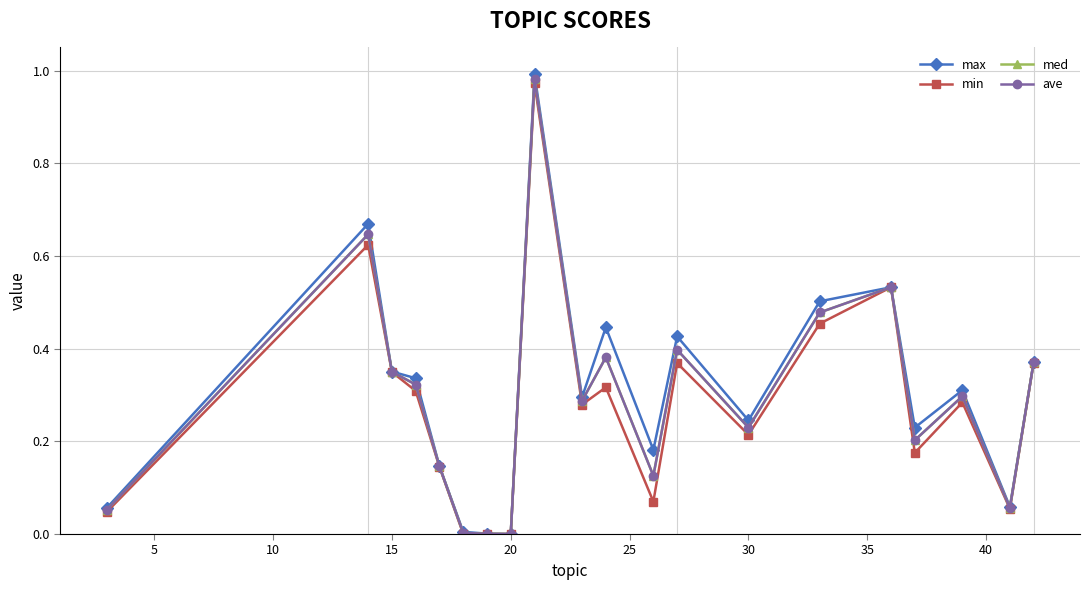

Does the chart have visible grid lines?

Yes